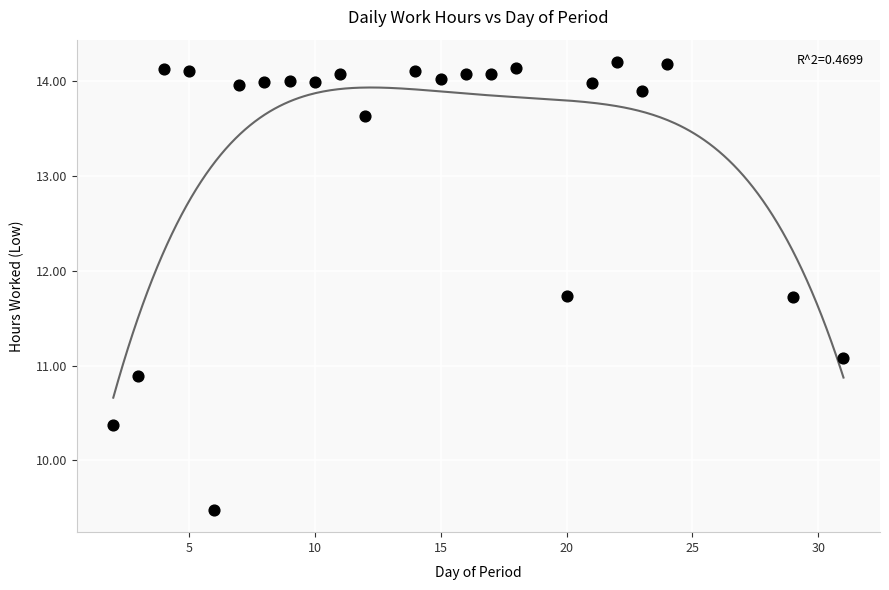

What is the range of X values (max minus min)?

29.0